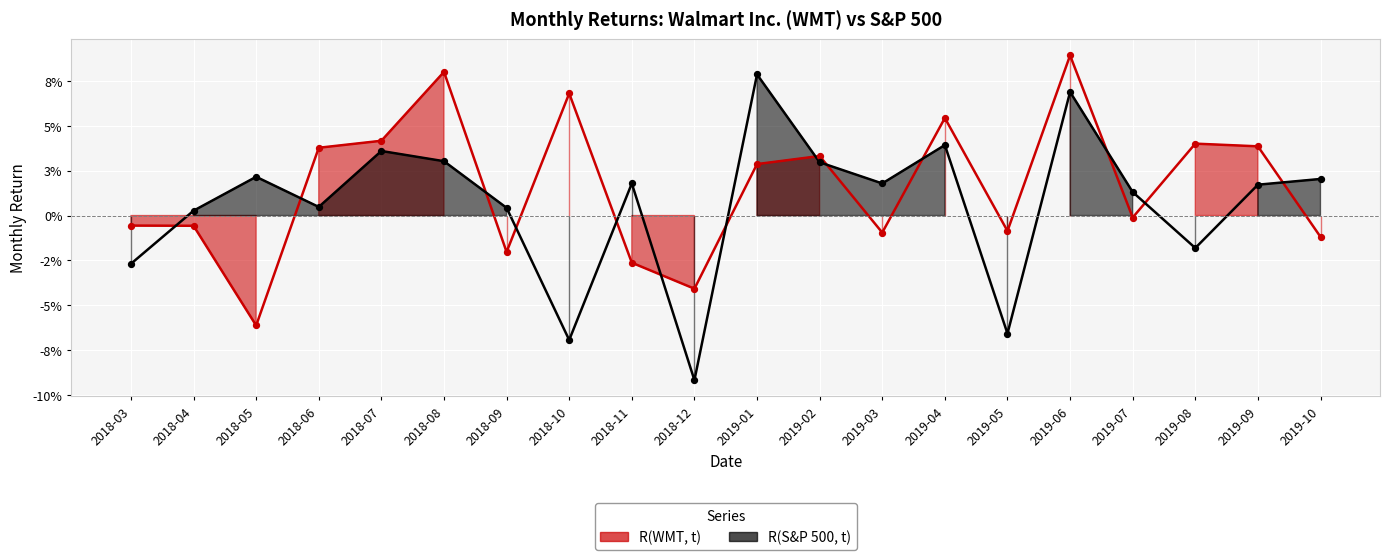

Which series has the largest Y range (max minus min)?

R(S&P 500, t)